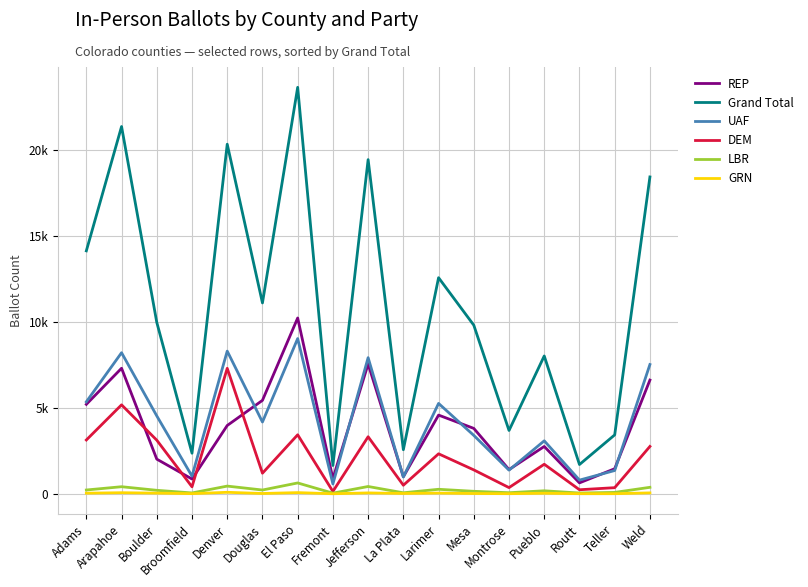

Does the chart have visible grid lines?

Yes